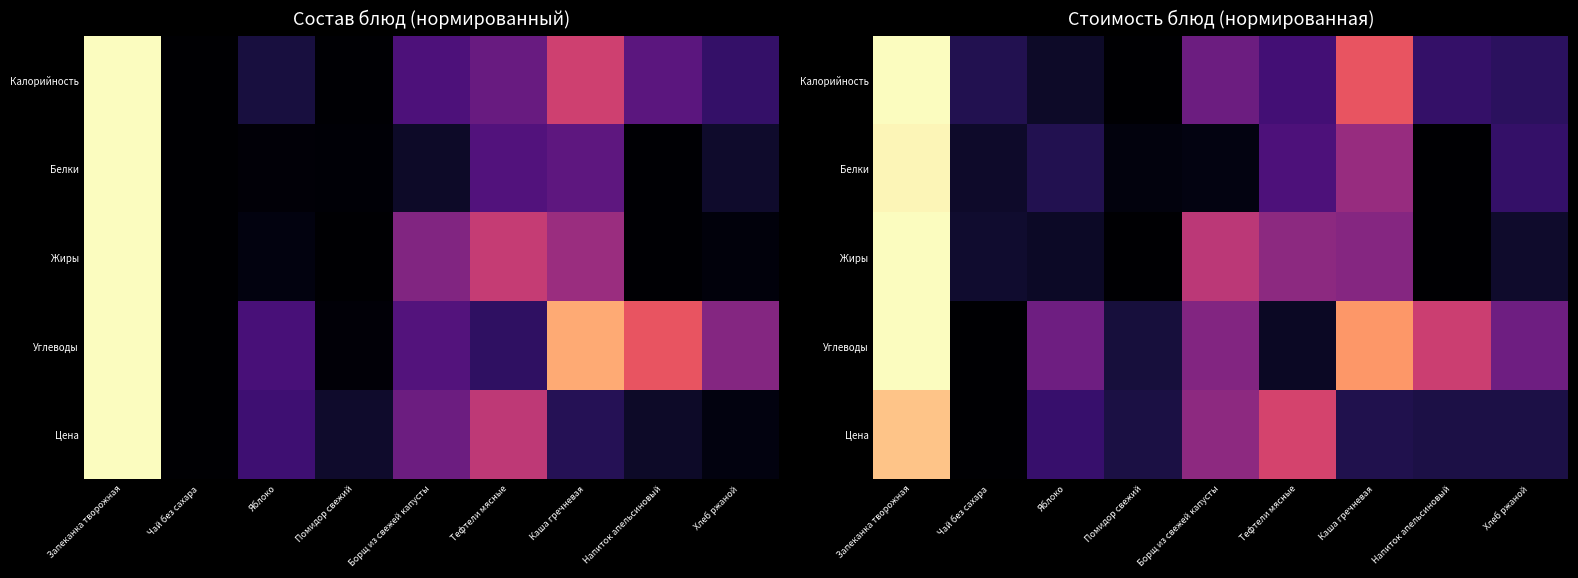

True or false: Калорийность has a value of 0.2 at Чай без сахара.

False